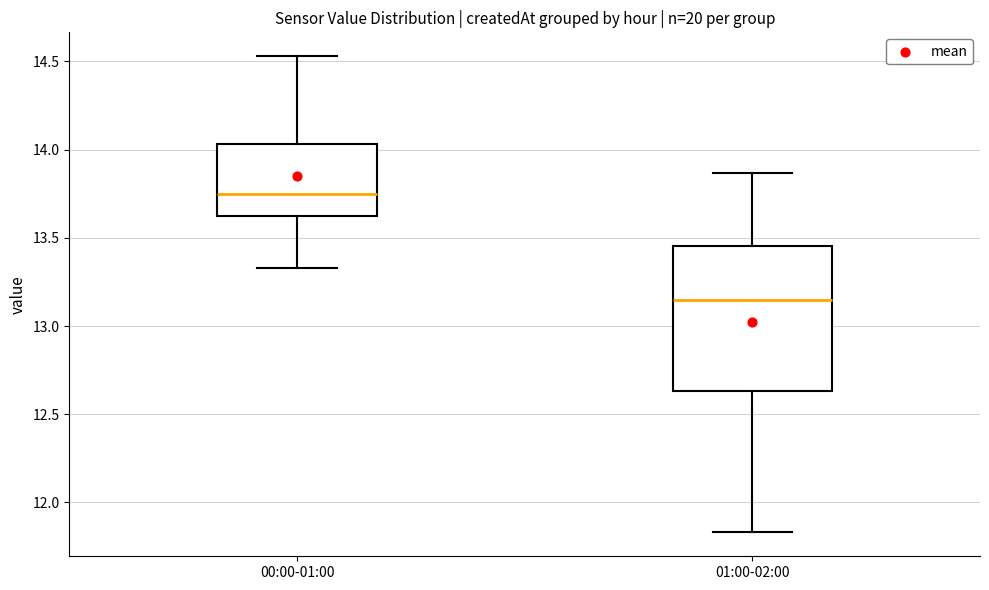

Where does the upper whisker of the box for 00:00-01:00 end on the y-axis? The values are not printed on the chart, so give them approximately, as read against the axis.

14.55